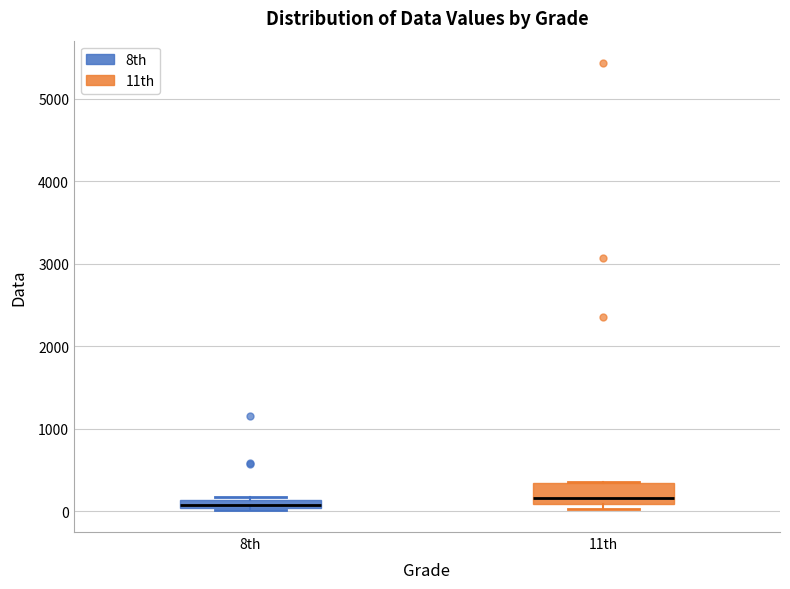

Comparing the boxes themselves (not the whiskers), which one is the tallest?

11th